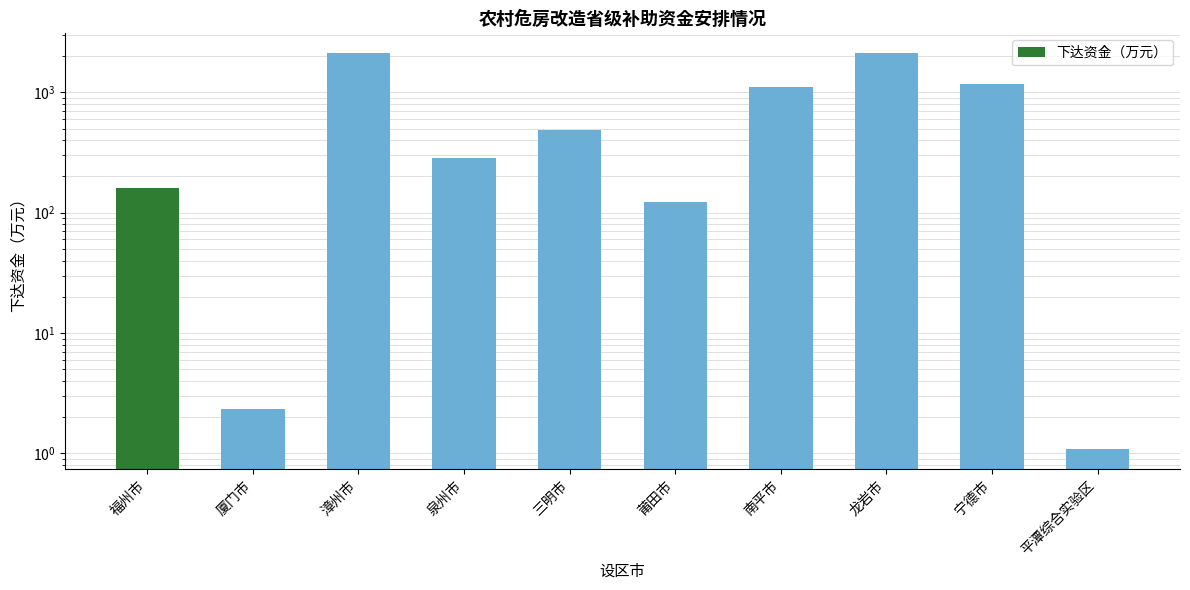

At which label does the data first exceed 483?

漳州市